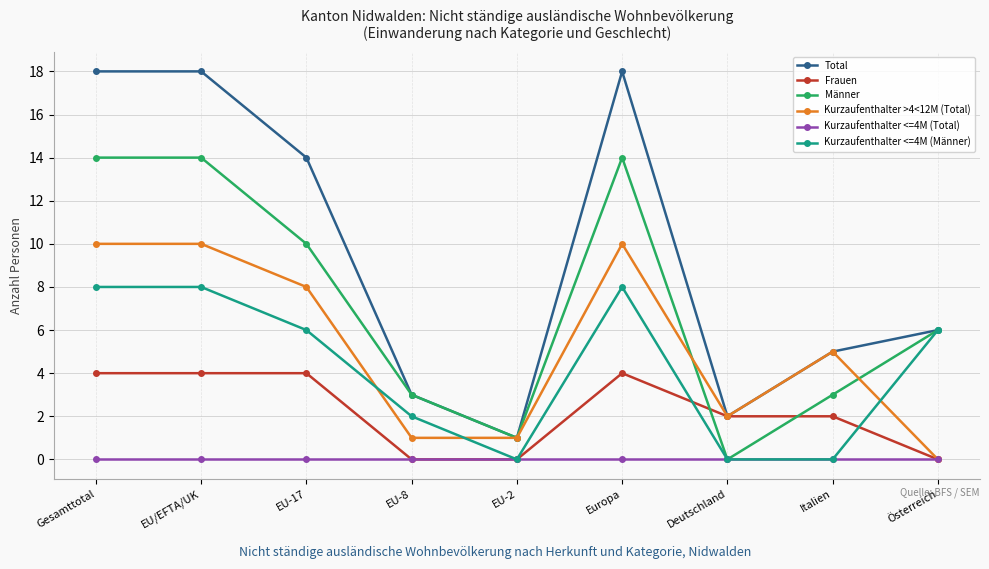

True or false: Frauen has a value of 4 at Europa.

True